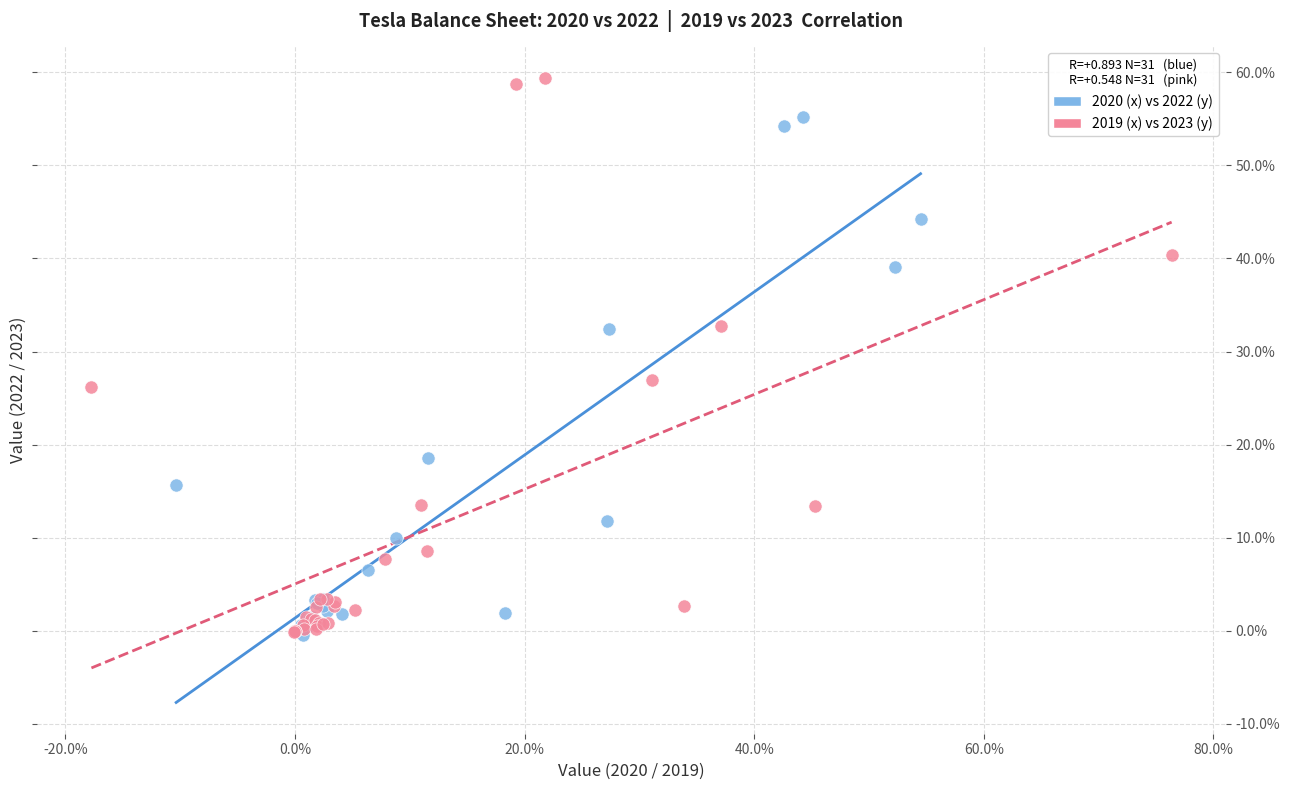

Which series has the widest spread of Y values?

2019 (x) vs 2023 (y)